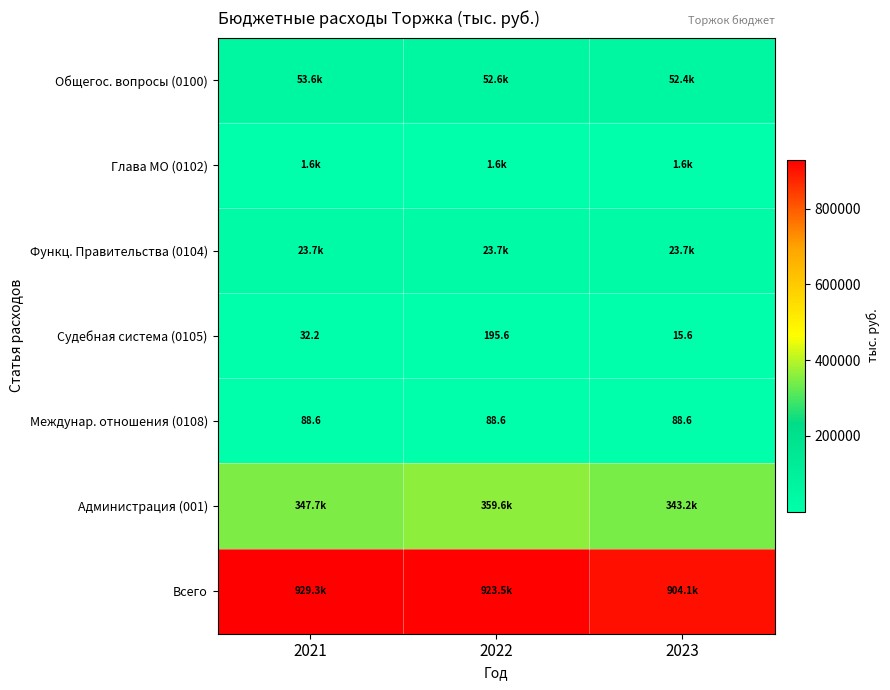

At which label does Глава МО (0102) reach its minimum?

2021